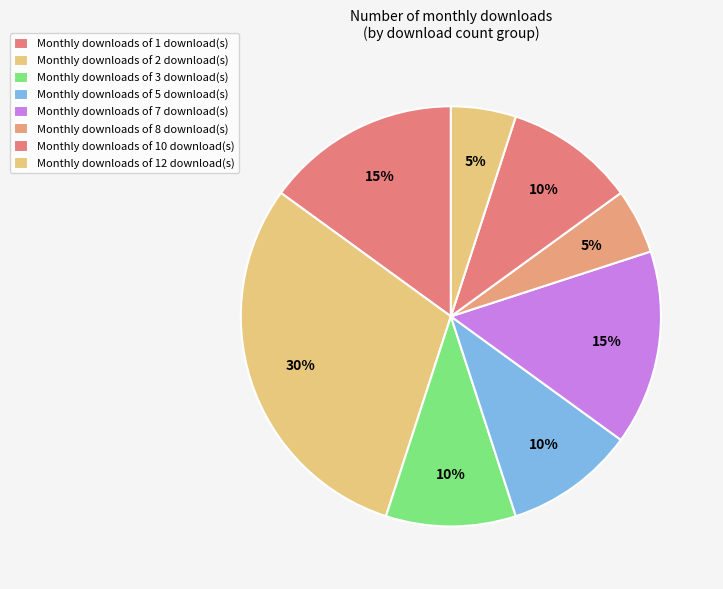

Count the number of slices in the pie.

8